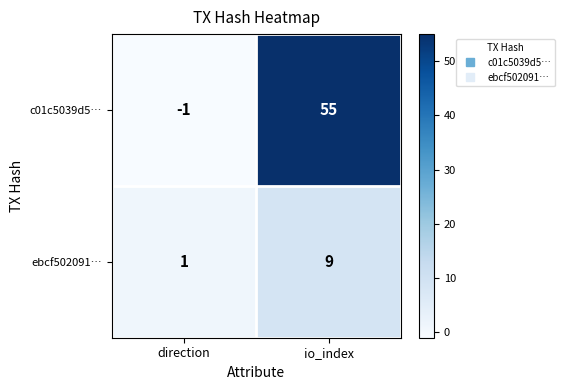

Reading left to right, what are all the values shown in this chart?

c01c5039d5…: direction=-1	io_index=55
ebcf502091…: direction=1	io_index=9